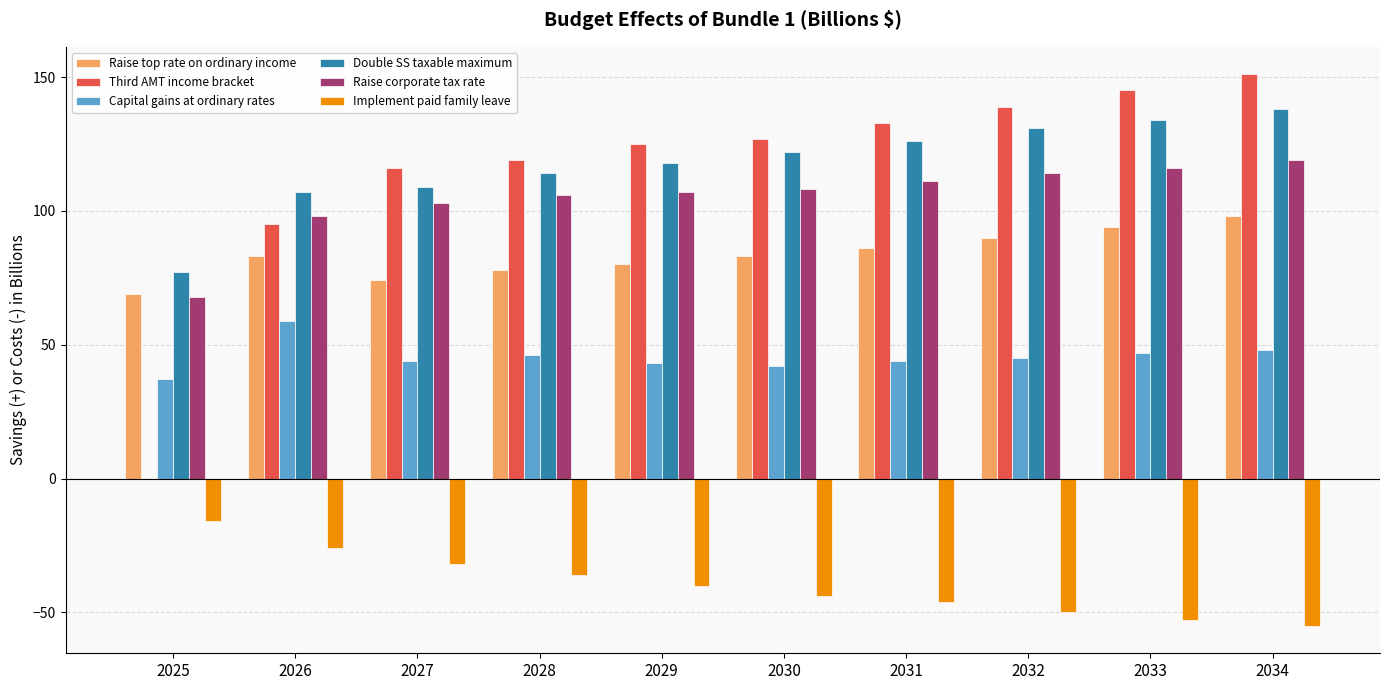

Which series has the largest total across all categories?

Double SS taxable maximum